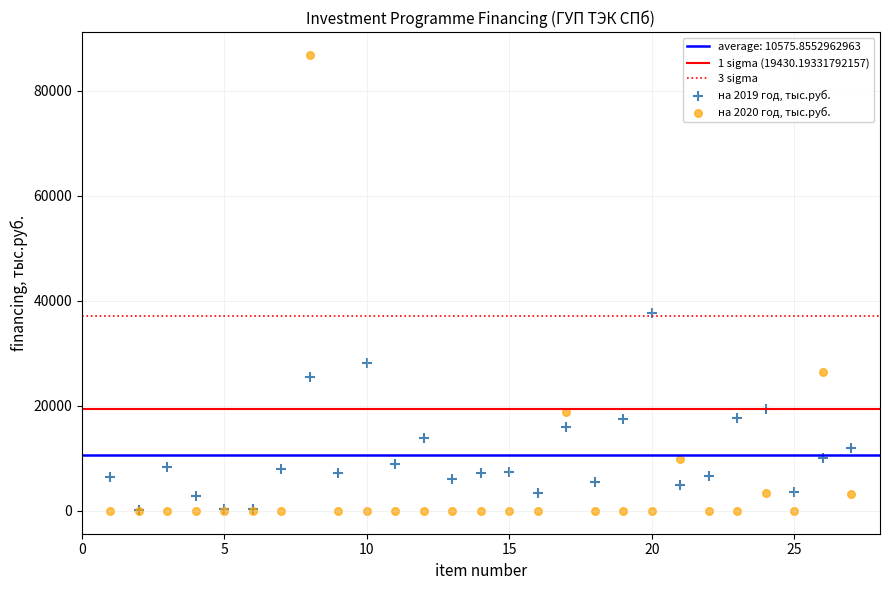

Across all series, what Y value is closest to 43432?

37646.0